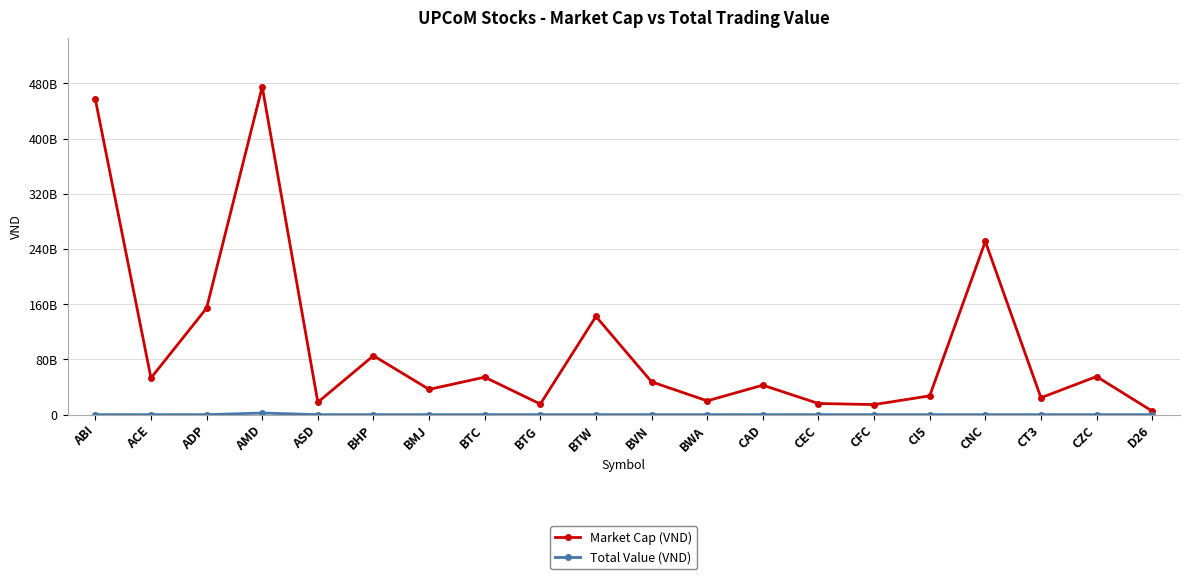

Does the chart have visible grid lines?

Yes